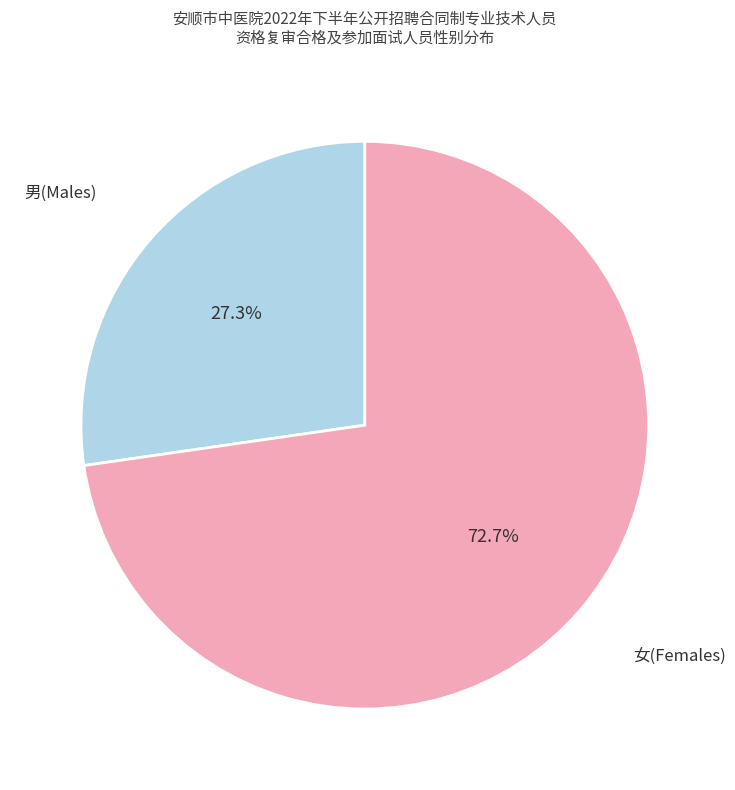

Do 女 and 男 together represent more than half of the pie?

Yes